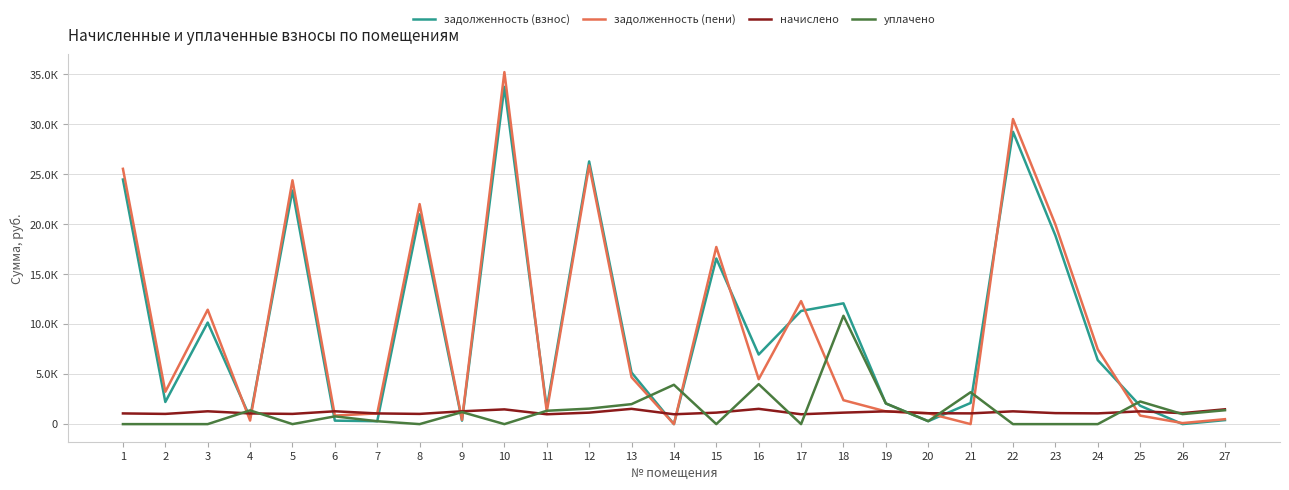

What is the value of the начислено point at the 16th from the left?

1528.8